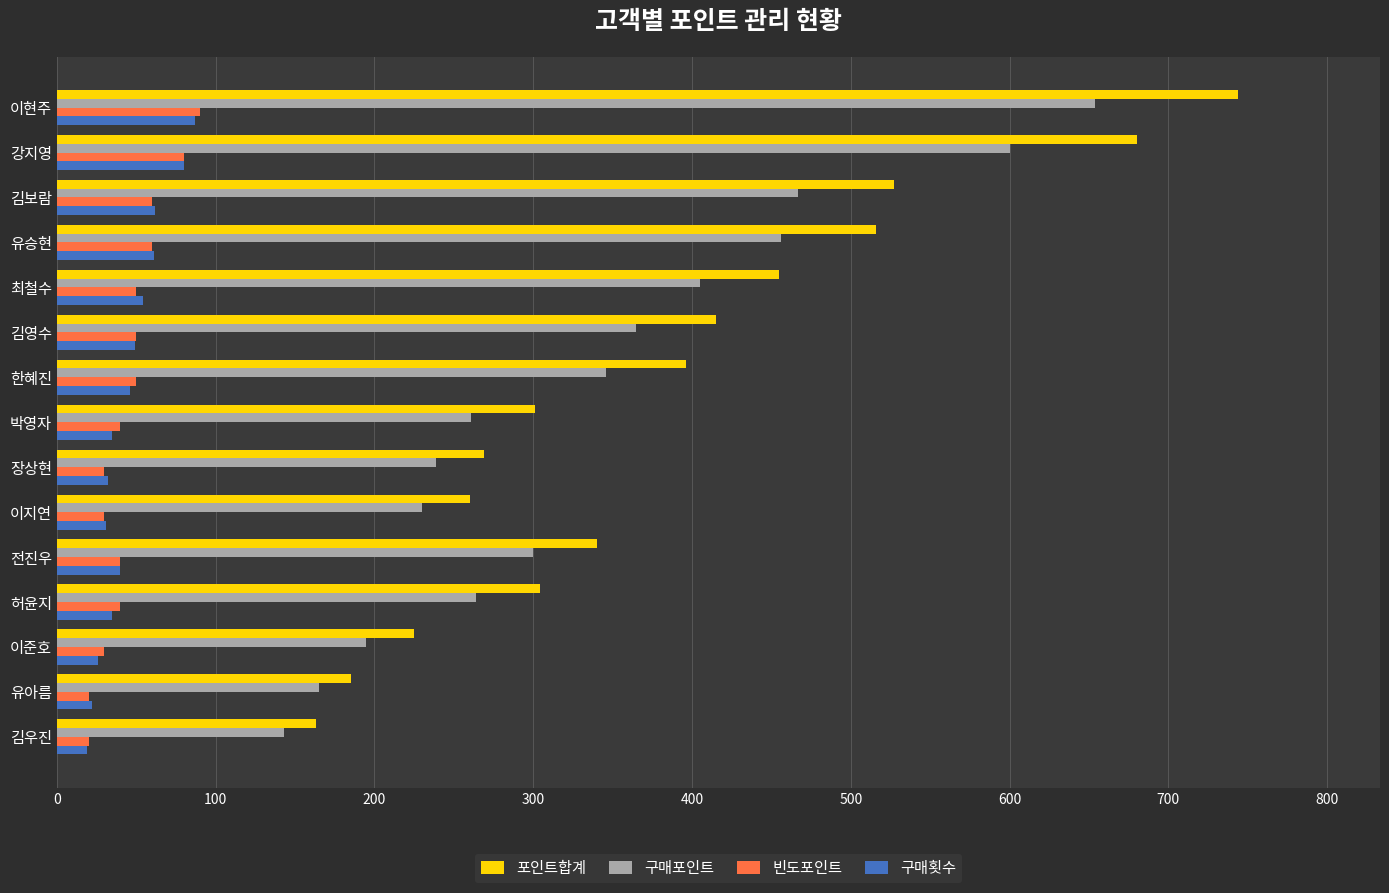

What is the maximum value shown in the chart?

744